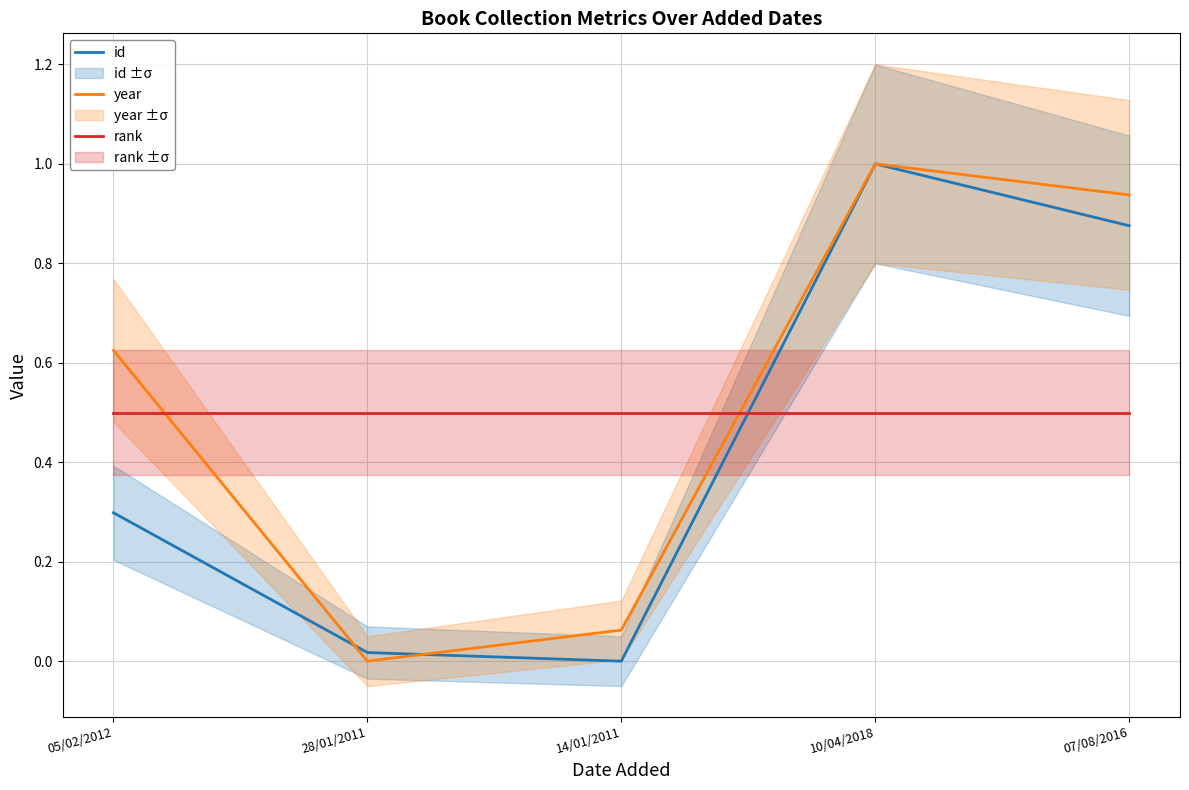

At which label does id reach its peak?

10/04/2018